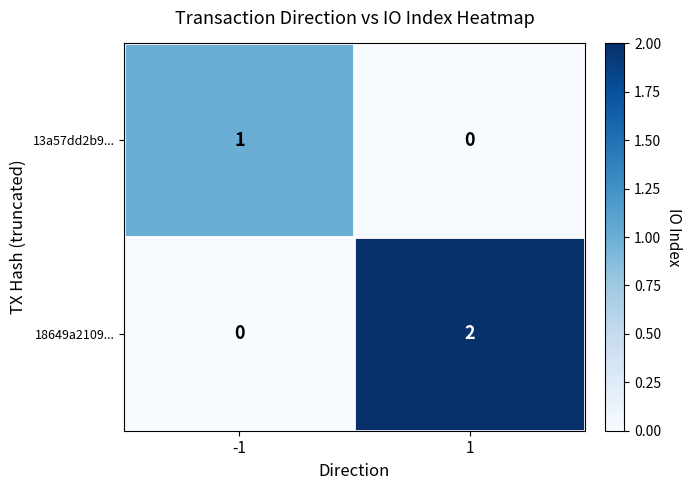

How many categories are shown in the chart?

2